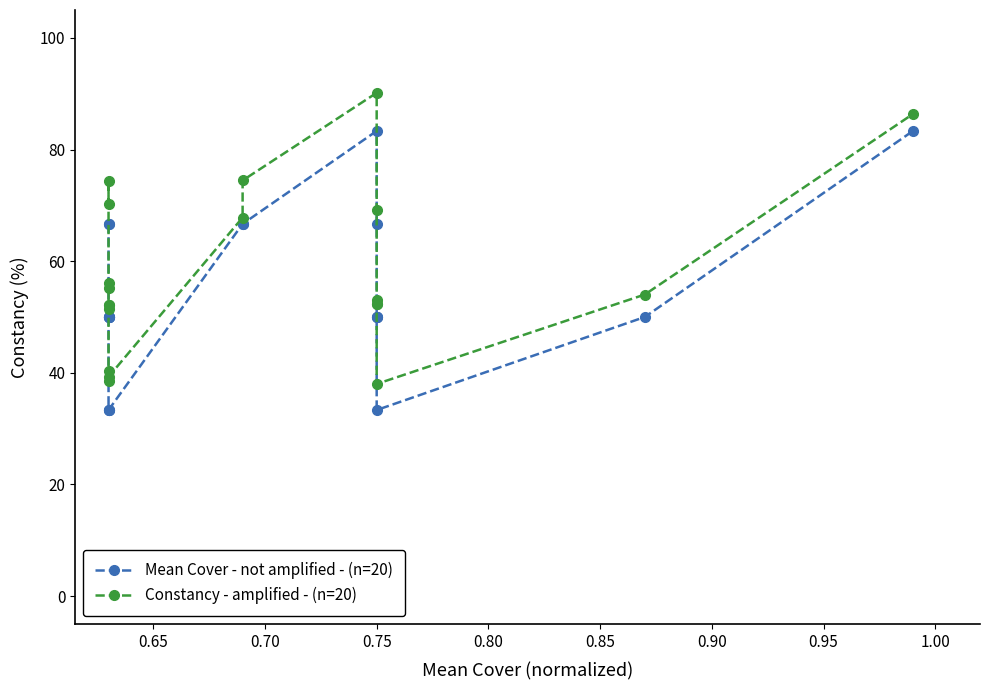

What is the difference between the maximum and second lowest values in the Mean Cover - not amplified - (n=20) series?

50.0